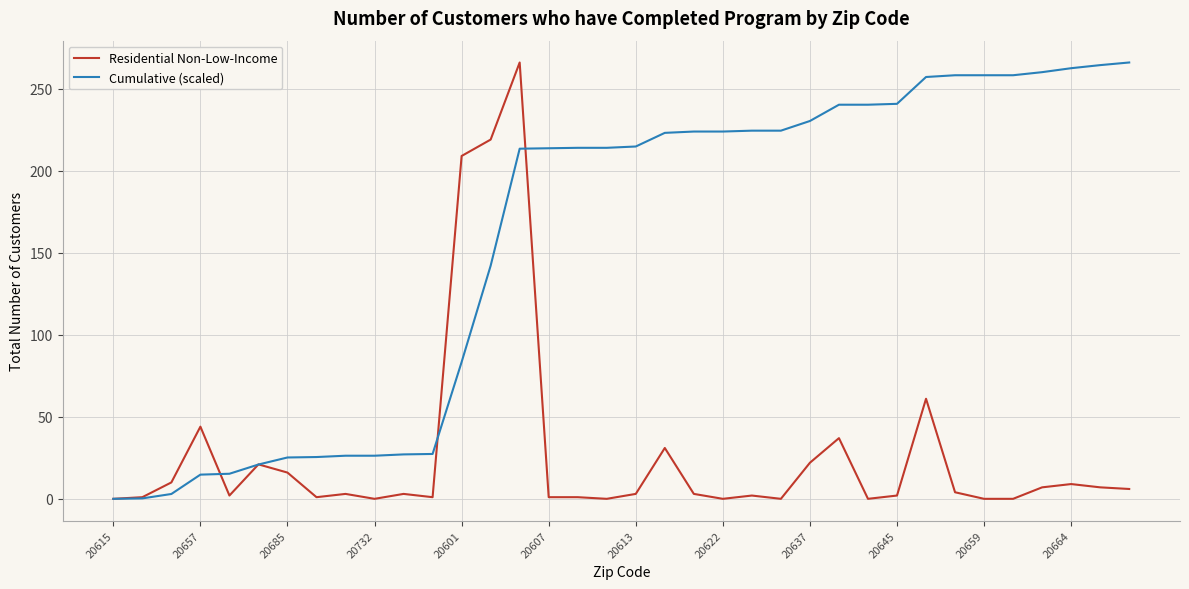

What is the greatest value displayed?

266.0